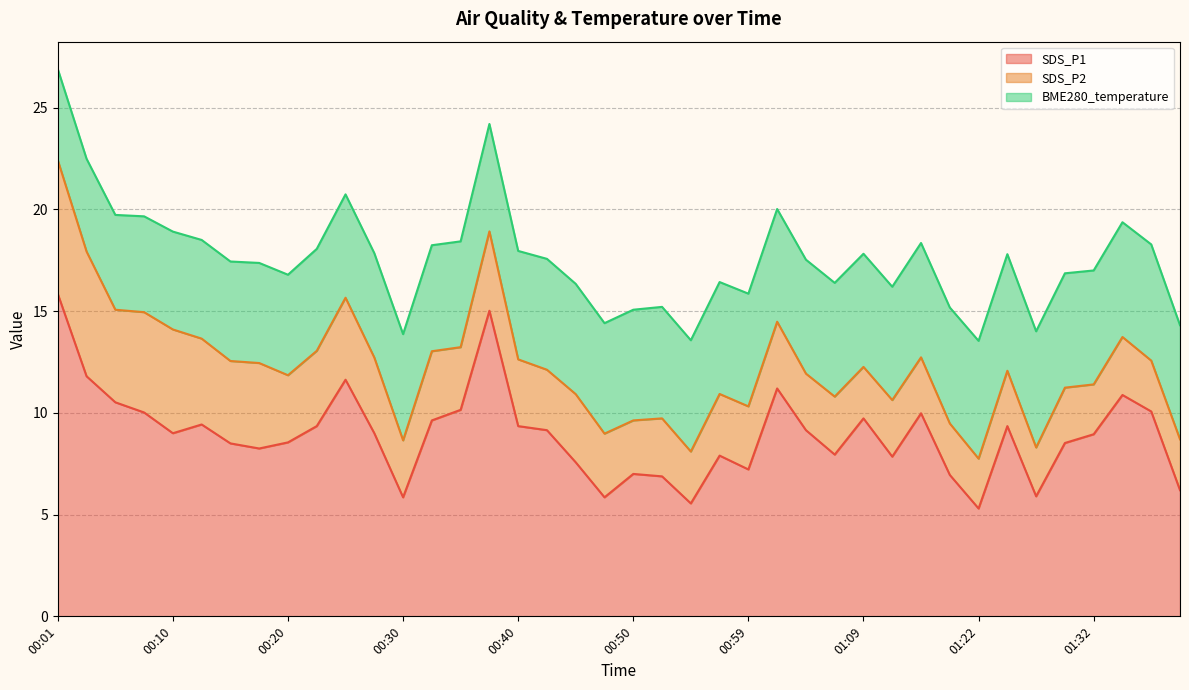

List the series in order of their overall mean, lowest first.

SDS_P2, BME280_temperature, SDS_P1